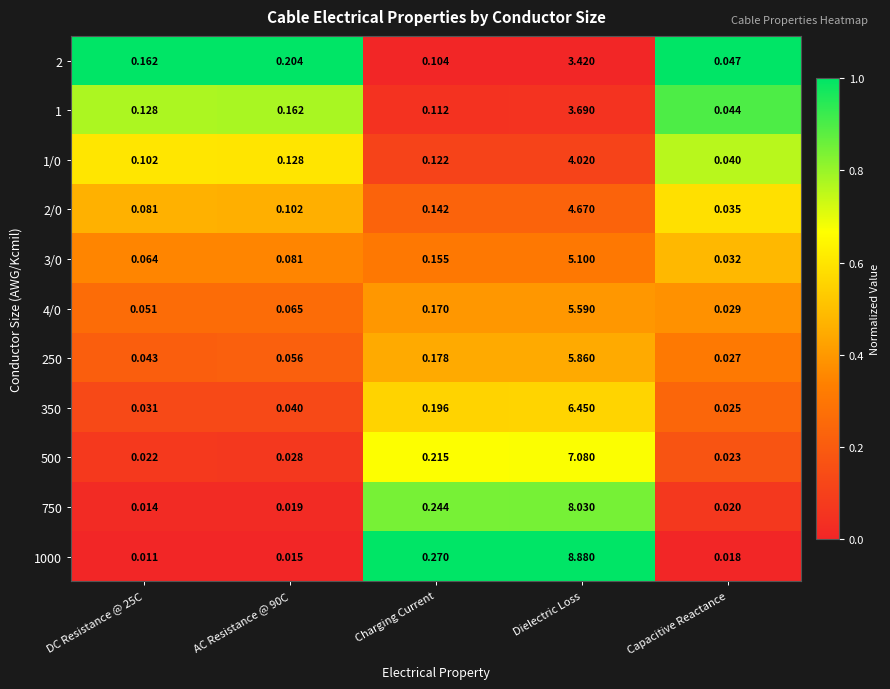

At which label is 3/0 closest to 2?

Charging Current